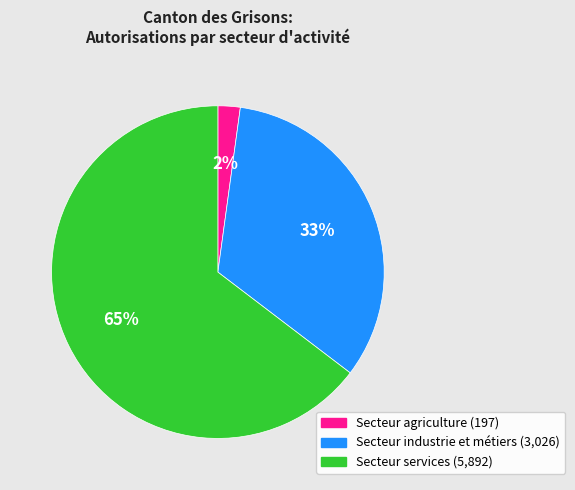

Do Secteur industrie et métiers and Secteur services together represent more than half of the pie?

Yes